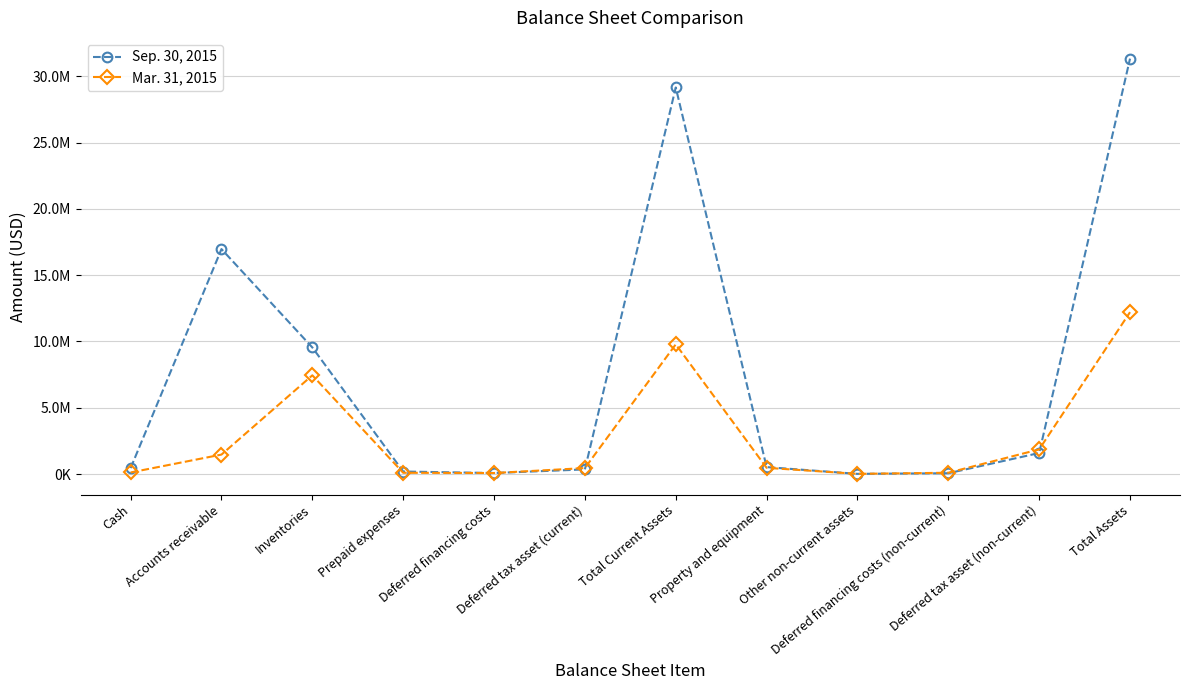

What are all the series names shown in the legend?

Sep. 30, 2015, Mar. 31, 2015